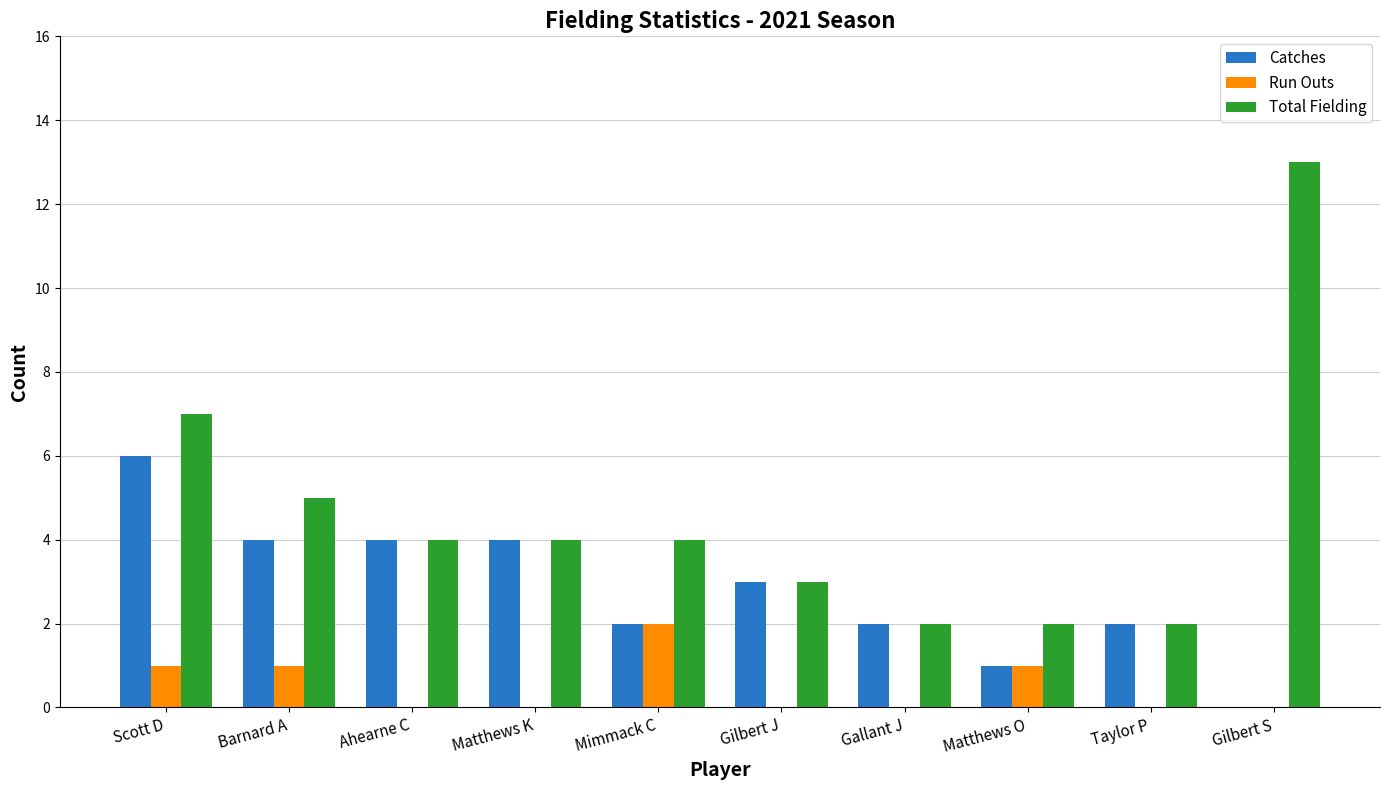

Reading left to right, list all the values displayed in this chart.

Catches: Scott D=6	Barnard A=4	Ahearne C=4	Matthews K=4	Mimmack C=2	Gilbert J=3	Gallant J=2	Matthews O=1	Taylor P=2	Gilbert S=0
Run Outs: Scott D=1	Barnard A=1	Ahearne C=0	Matthews K=0	Mimmack C=2	Gilbert J=0	Gallant J=0	Matthews O=1	Taylor P=0	Gilbert S=0
Total Fielding: Scott D=7	Barnard A=5	Ahearne C=4	Matthews K=4	Mimmack C=4	Gilbert J=3	Gallant J=2	Matthews O=2	Taylor P=2	Gilbert S=13